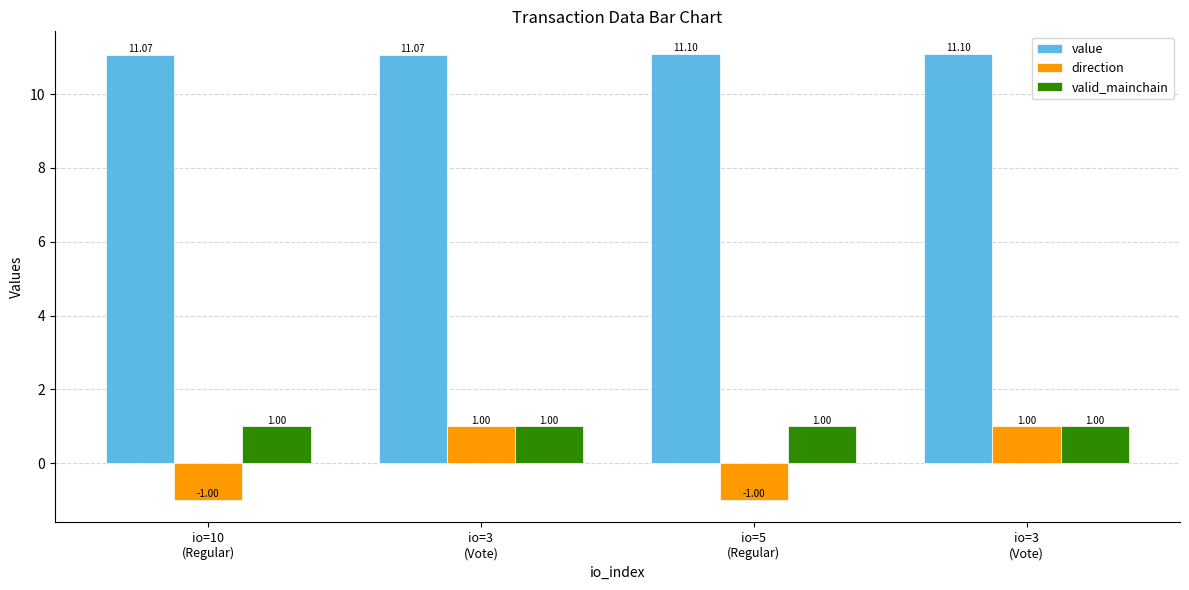

How many groups of bars are there?

4